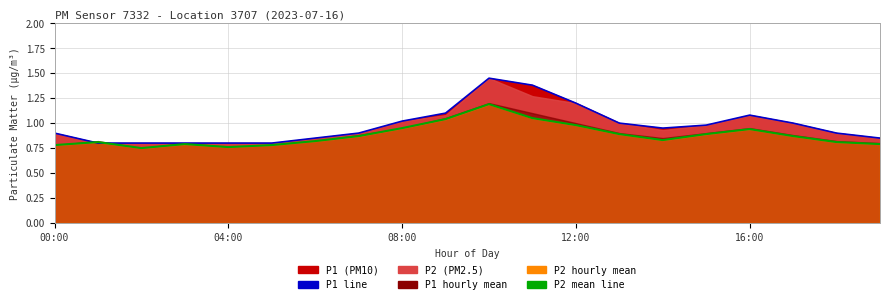

What is the greatest value displayed?

1.4